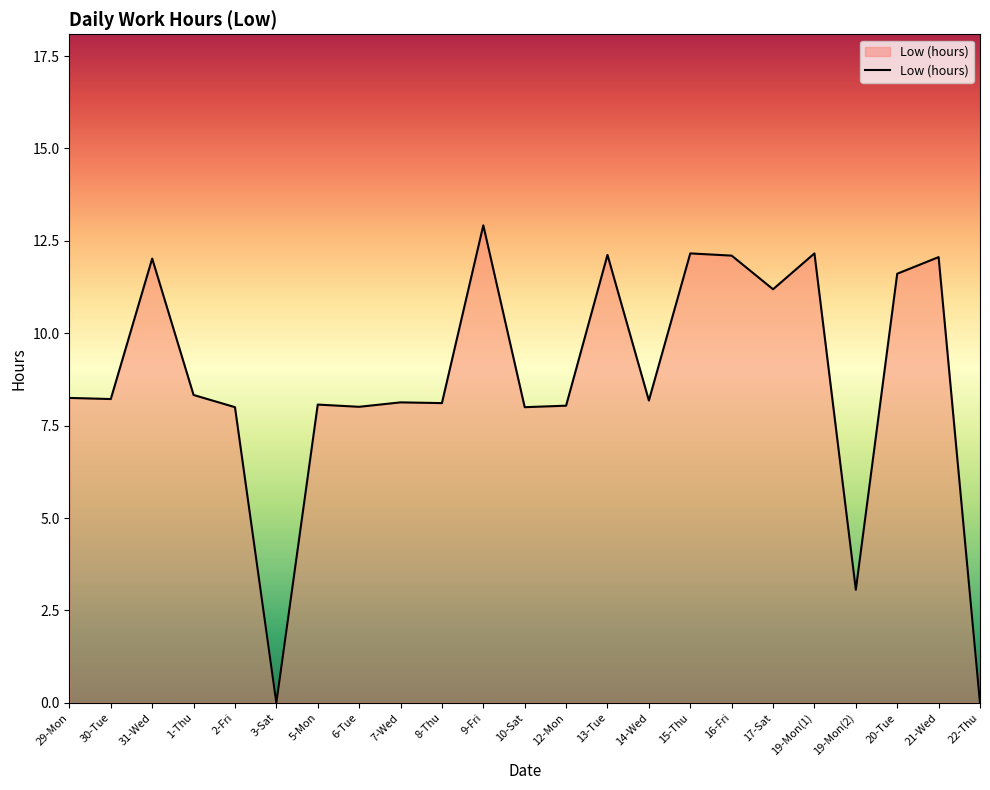

What is the change in value from 30-Tue to 19-Mon(1)?

+3.9